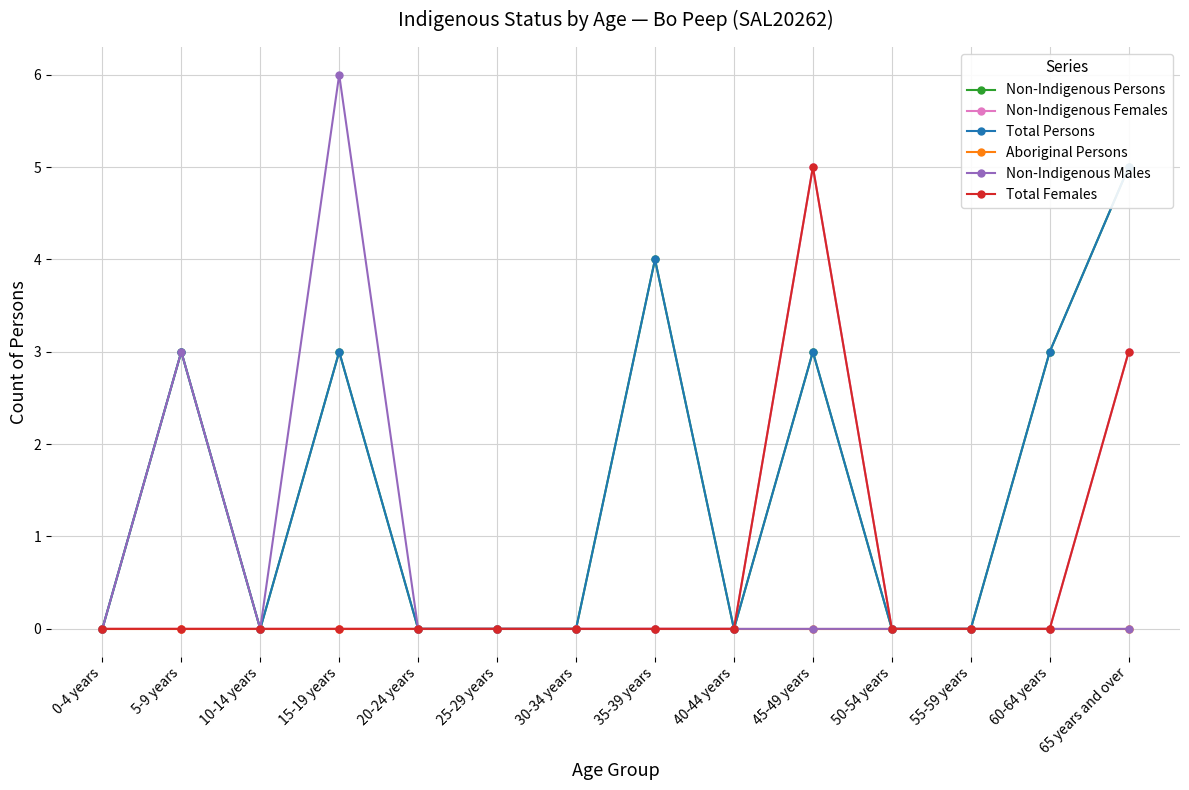

The value of Non-Indigenous Persons at 35-39 years is 5. True or false?

False